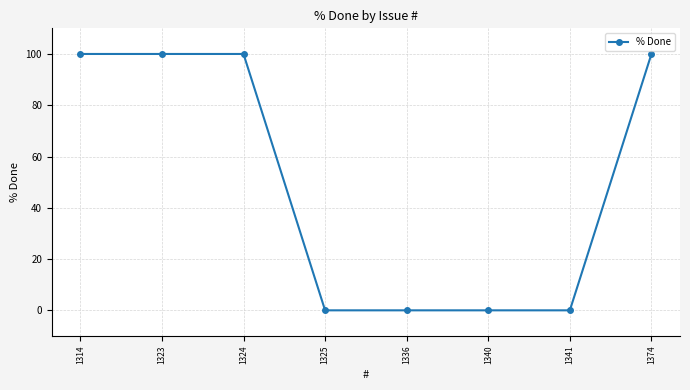

What is the greatest value displayed?

100